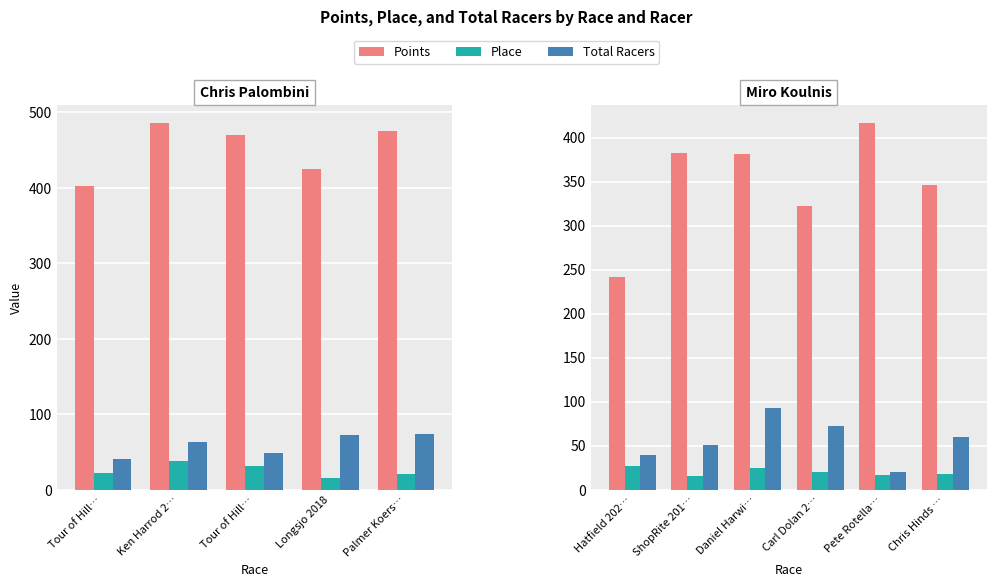

What is the total value across all series at Chris Hinds …?

423.9